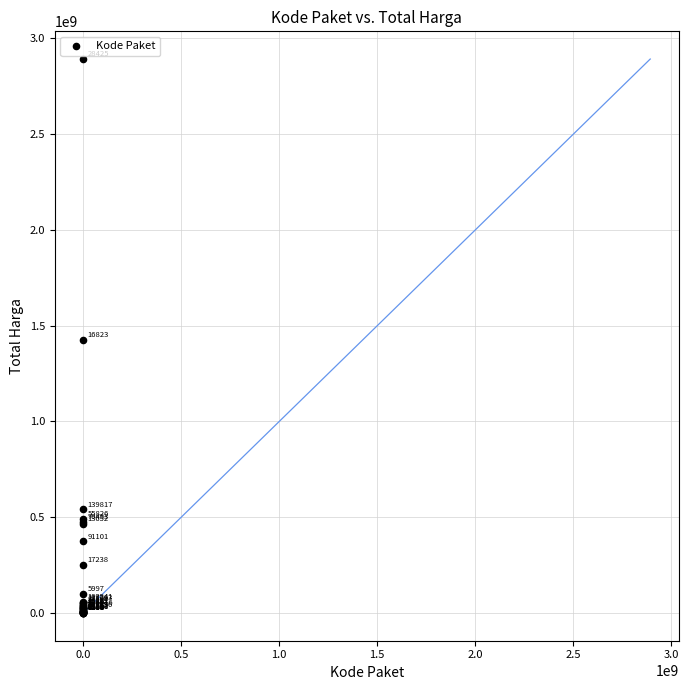

What Y value in the scatter plot is closest to 1446100000?

1425867900